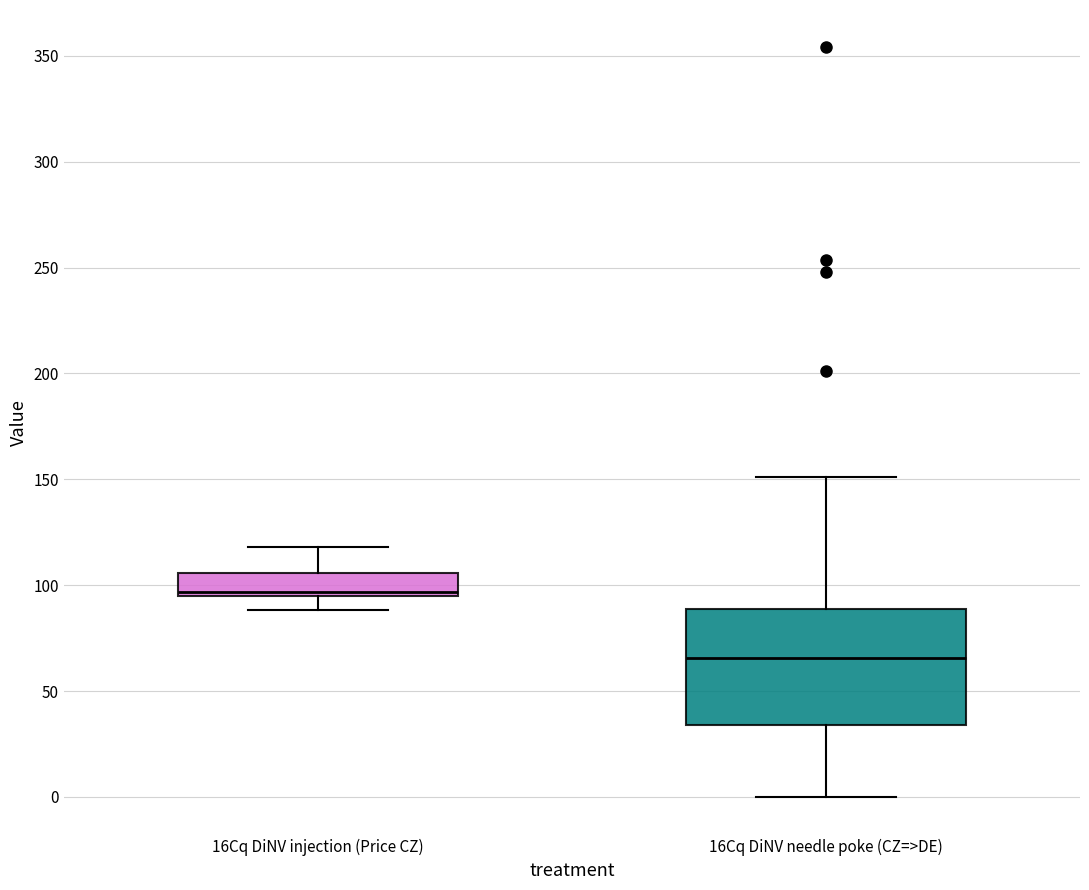

Reading left to right, transcribe this box plot: for each box, give where its median line is, the range the box spans, and where its two whiskers end, as read against the y-axis. The values are not printed on the chart, so give them approximately, as read against the axis.

16Cq DiNV injection (Price CZ): median 95 (just above the box's lower edge), box 95 to 105, whiskers 90 to 120
16Cq DiNV needle poke (CZ=>DE): median 65, box 35 to 90, whiskers 0 to 150